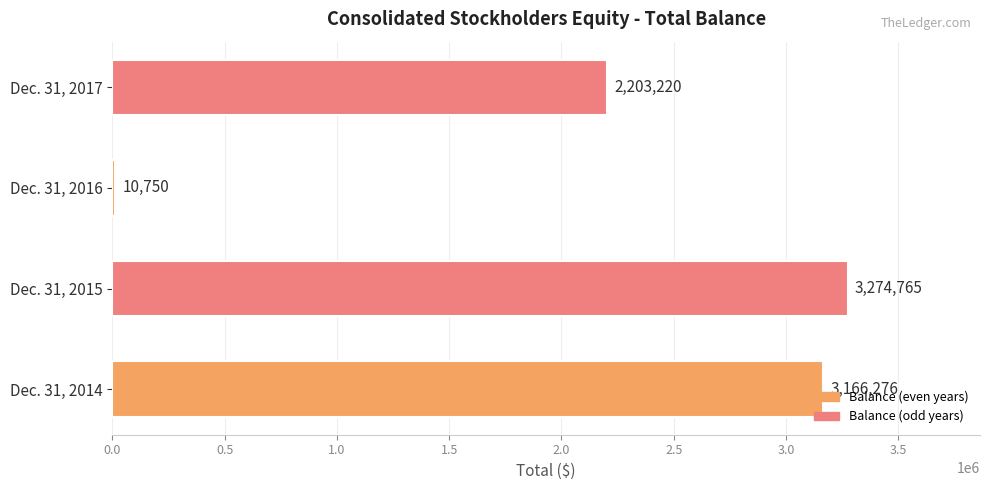

What is the greatest value displayed?

3274765